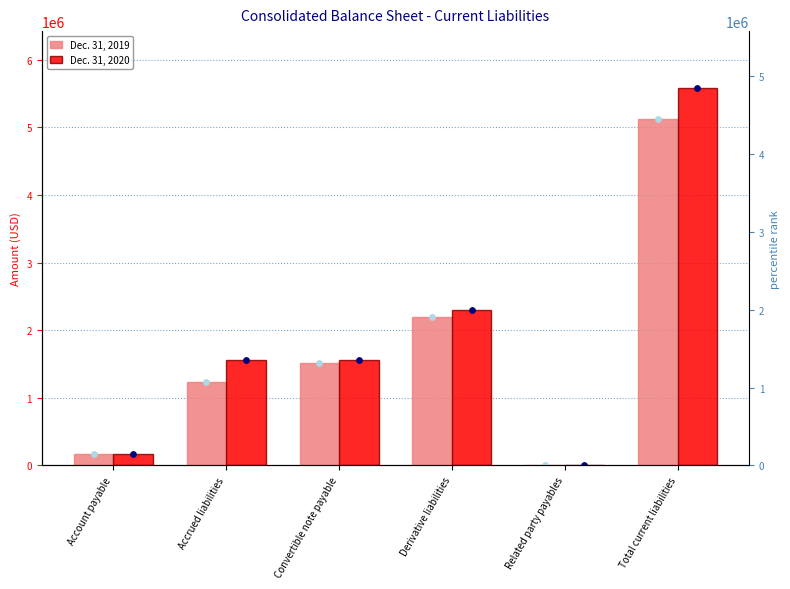

Is the value of Dec. 31, 2020 at Total current liabilities greater than the value of Dec. 31, 2019 at Account payable?

Yes